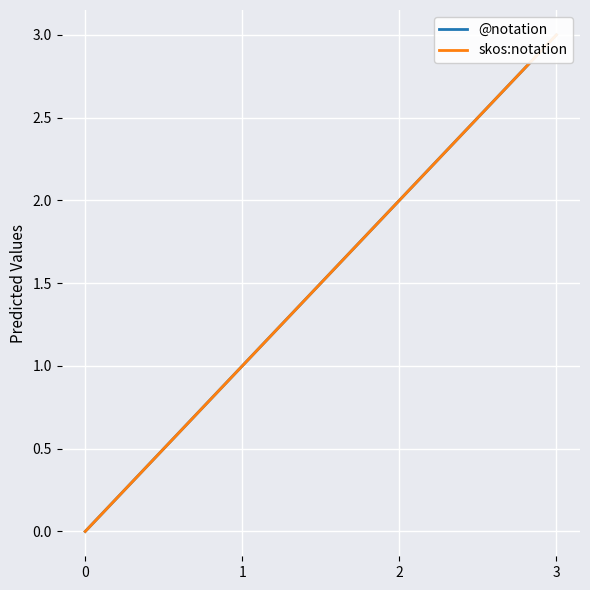

What is the difference between the maximum and second lowest values in the skos:notation series?

2